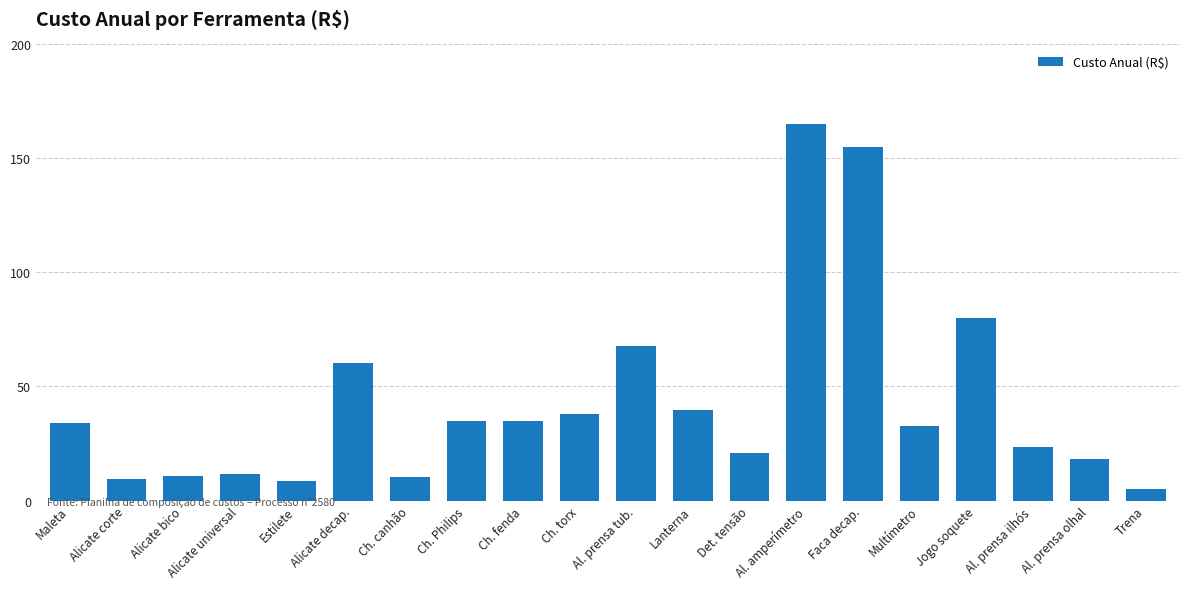

What is the difference between the second highest and minimum values?

150.2